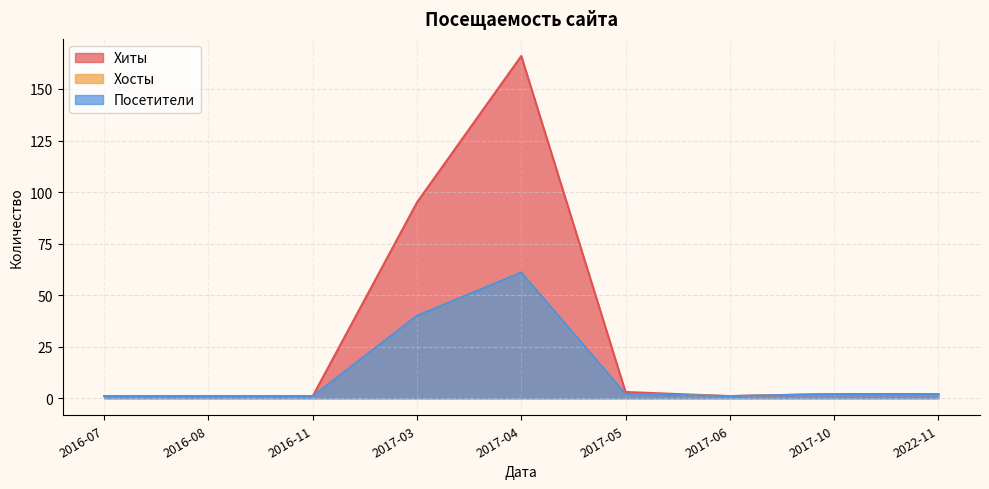

How many lines are shown in the chart?

3